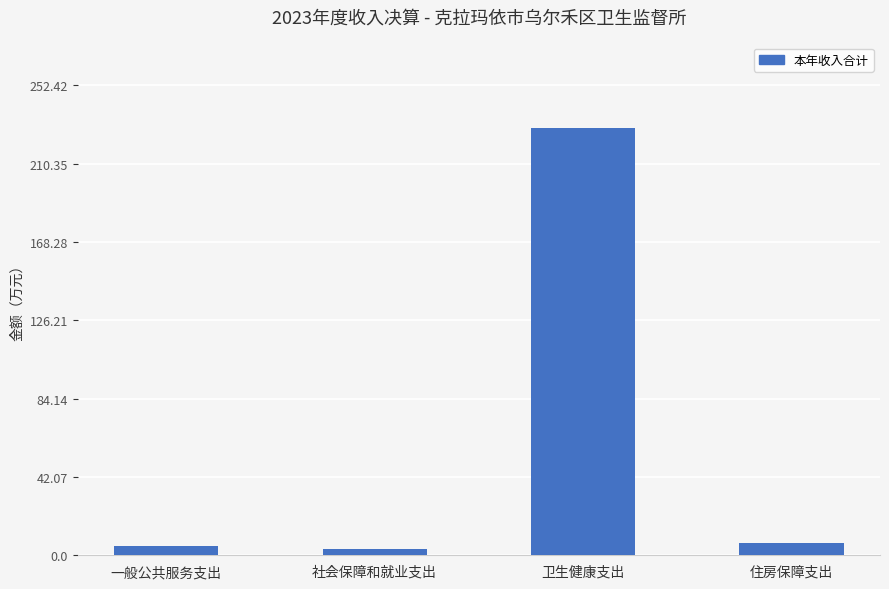

Reading right to left, what are all the values shown in this chart?

6.5	229.5	3.2	4.7